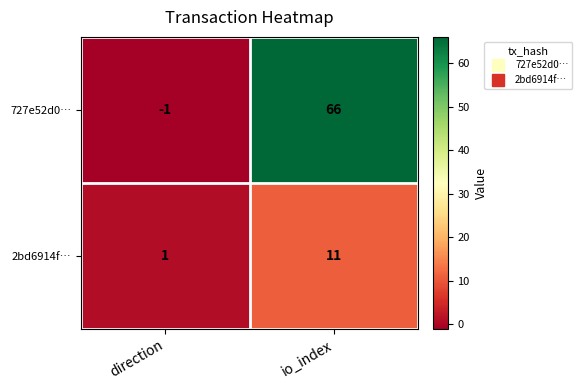

Rank the series by their average value, from lowest to highest.

2bd6914f…, 727e52d0…